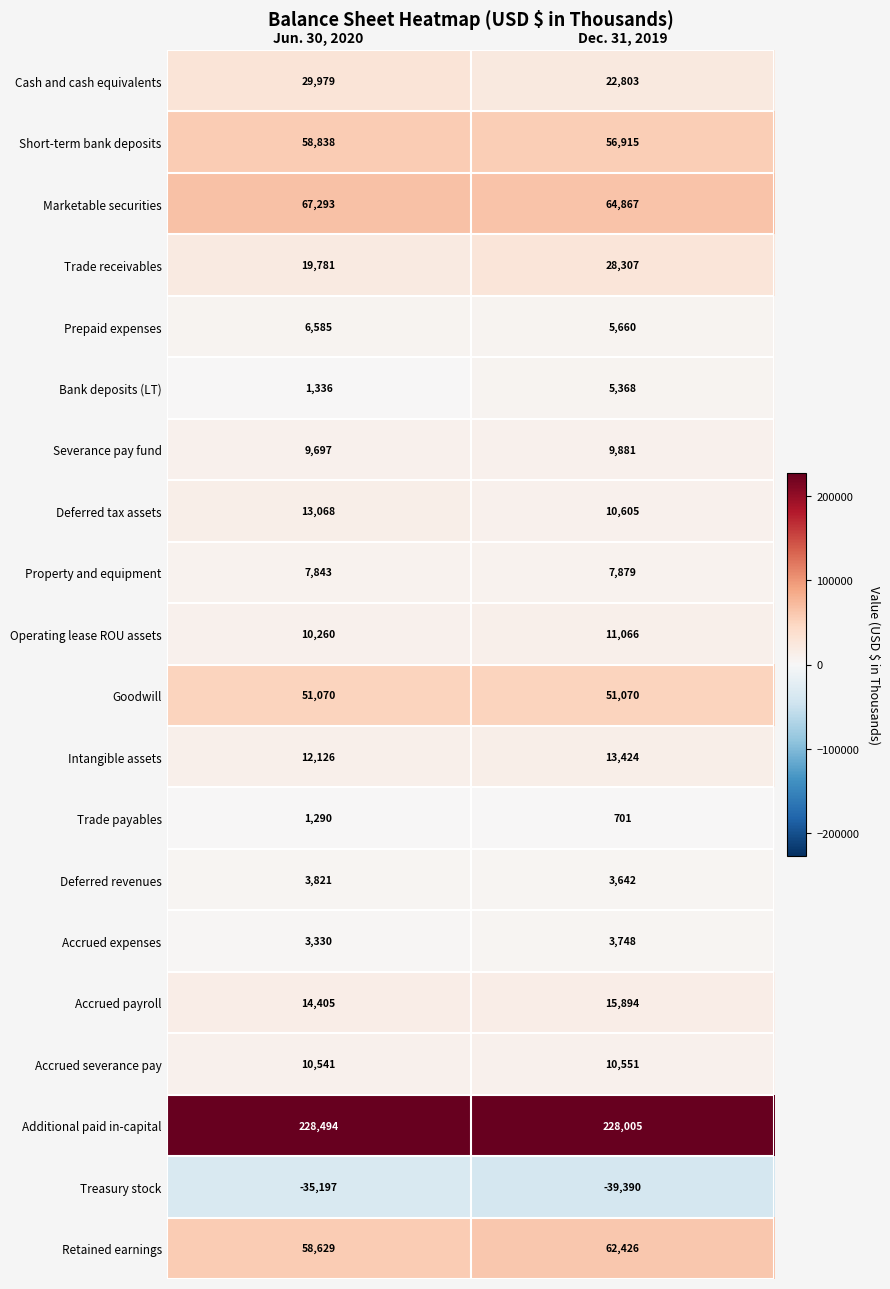

At Jun. 30, 2020, list the series in order from smallest to largest.

Treasury stock, Trade payables, Bank deposits (LT), Accrued expenses, Deferred revenues, Prepaid expenses, Property and equipment, Severance pay fund, Operating lease ROU assets, Accrued severance pay, Intangible assets, Deferred tax assets, Accrued payroll, Trade receivables, Cash and cash equivalents, Goodwill, Retained earnings, Short-term bank deposits, Marketable securities, Additional paid in-capital